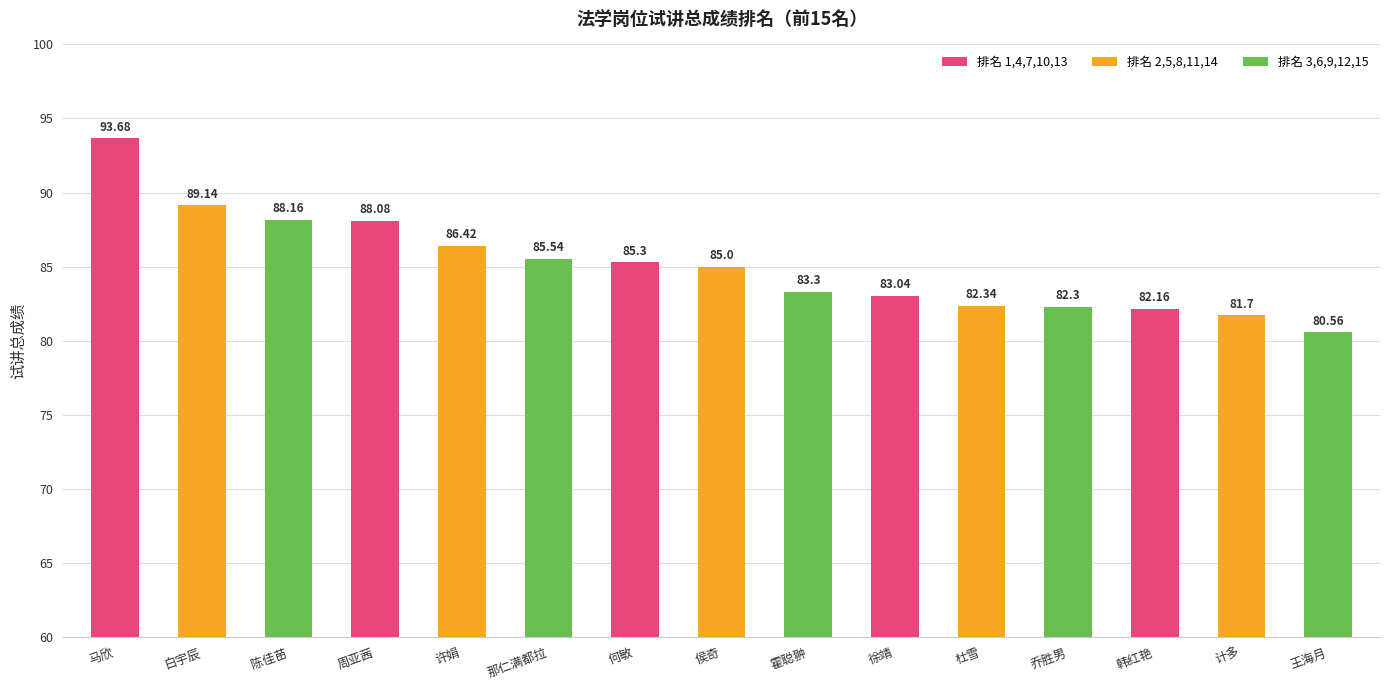

List the labels in order of value, largest first.

马欣, 白宇辰, 陈佳苗, 周亚茜, 许娟, 那仁满都拉, 何敏, 侯奇, 霍聪翀, 徐靖, 杜雪, 乔胜男, 韩红艳, 计多, 王海月